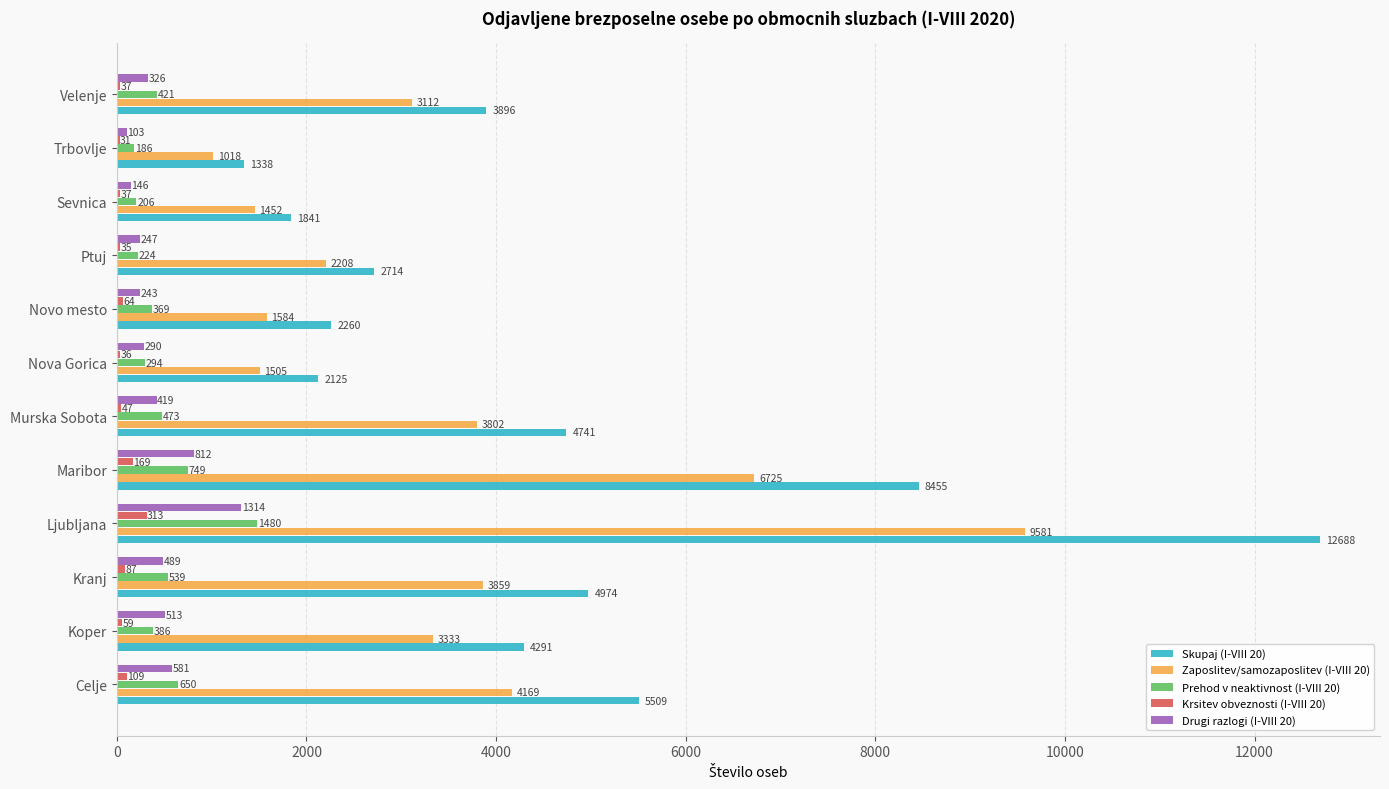

Between Ljubljana and Sevnica, which series saw the biggest shift?

Skupaj (I-VIII 20)